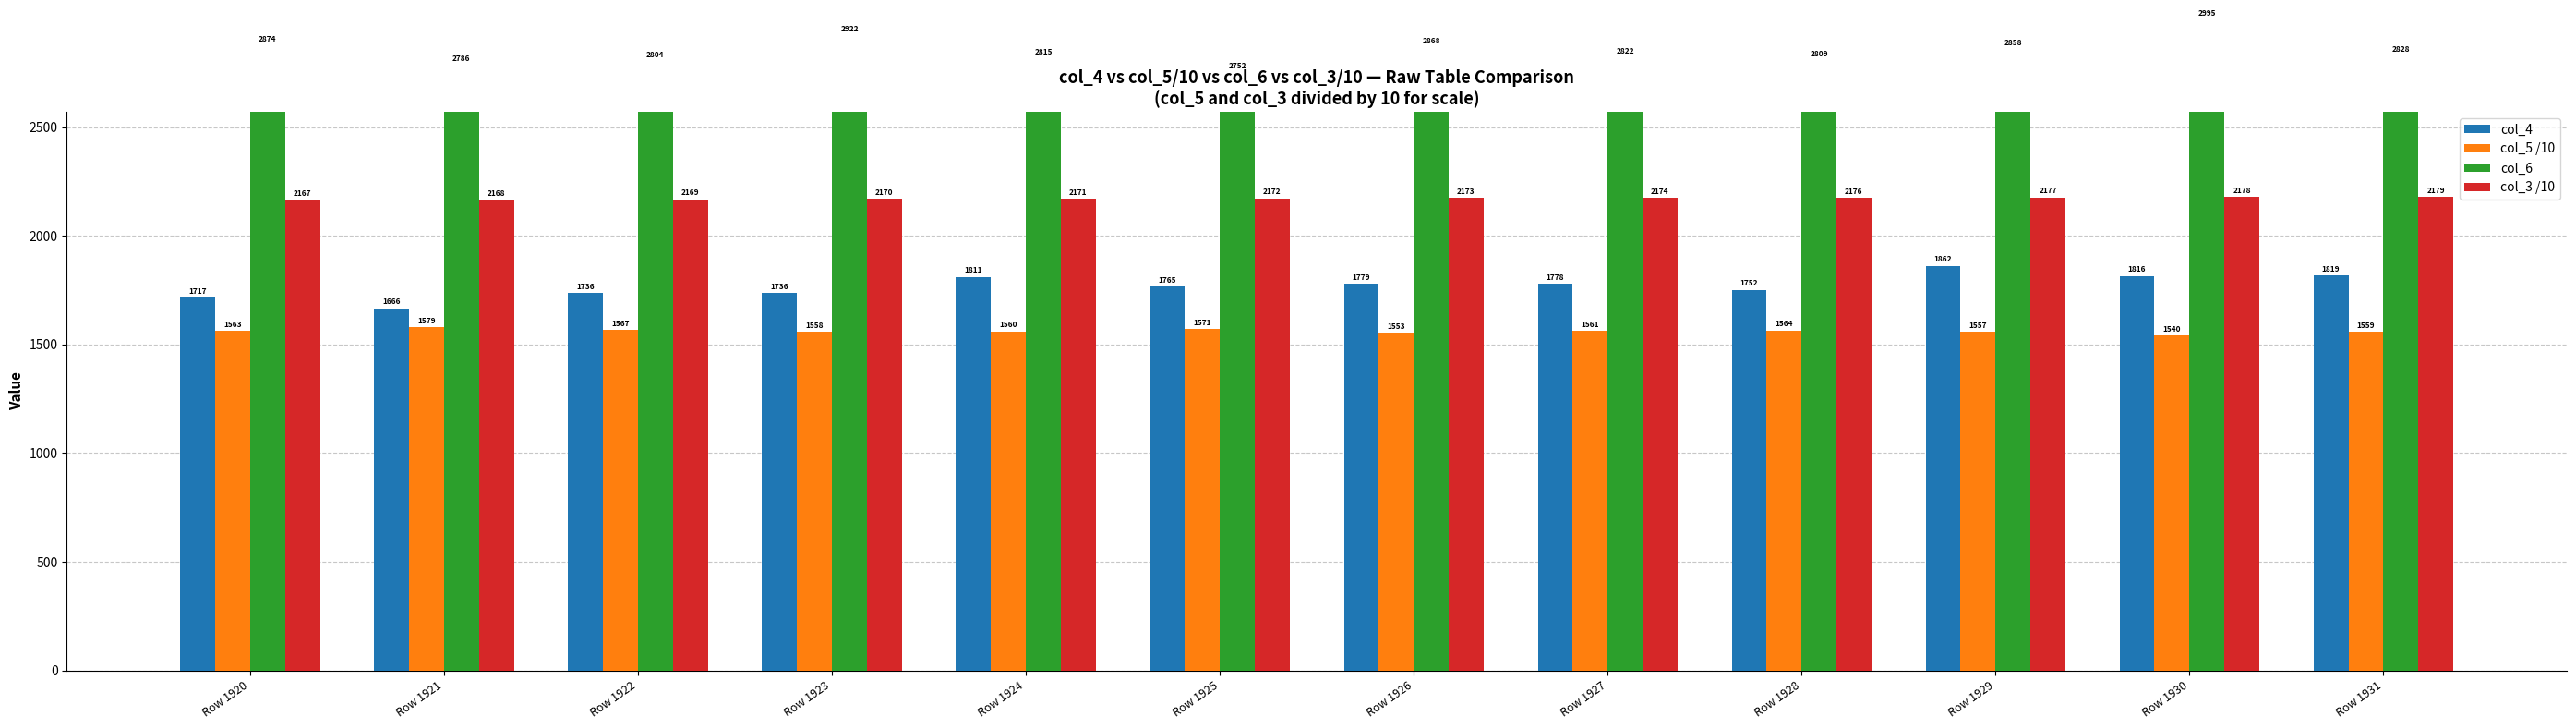

Between Row 1928 and Row 1930, which series saw the biggest shift?

col_6